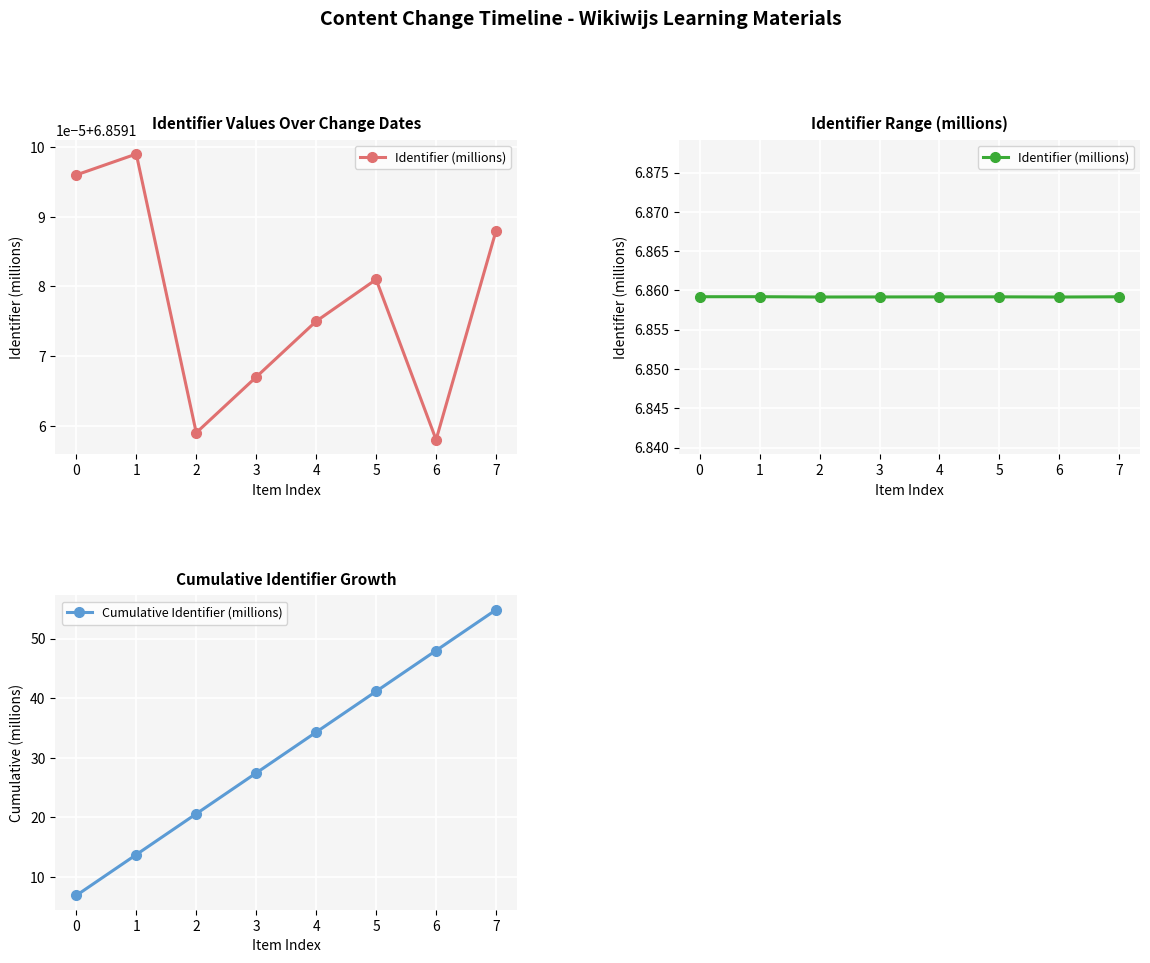

Rank the series by their maximum value, from lowest to highest.

Identifier (millions), Cumulative Identifier (millions)